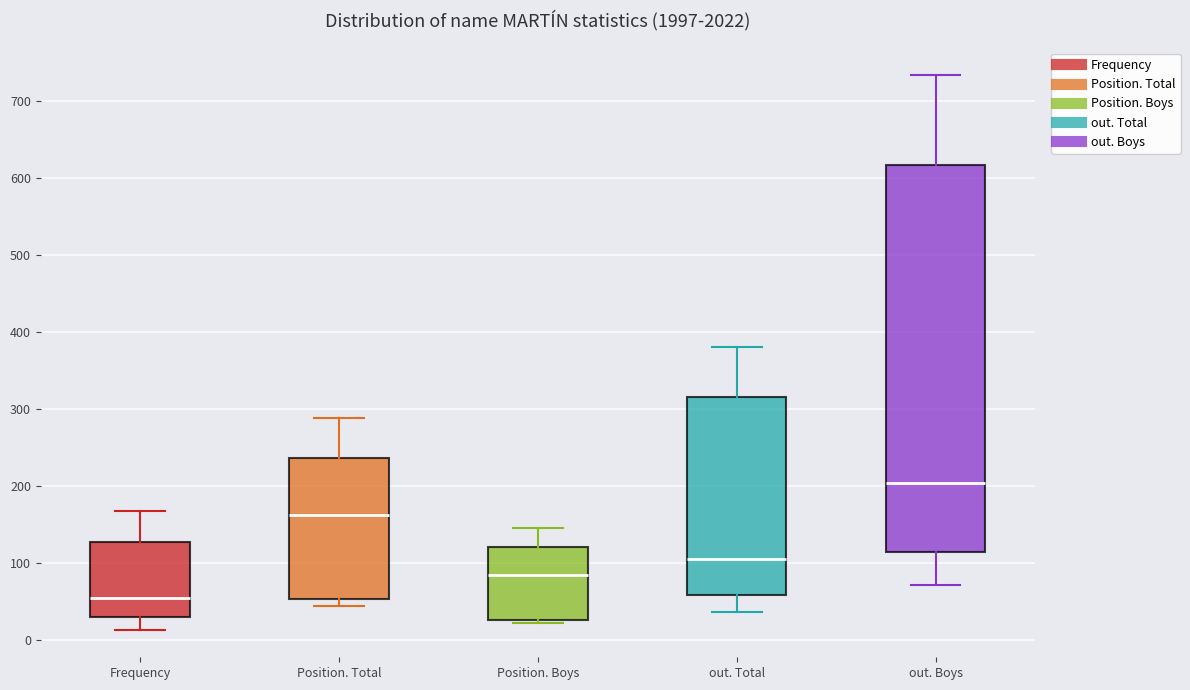

Reading left to right, transcribe this box plot: for each box, give where its median line is, the range the box spans, and where its two whiskers end, as read against the y-axis. The values are not printed on the chart, so give them approximately, as read against the axis.

Frequency: median 60, box 30 to 130, whiskers 10 to 170
Position. Total: median 160, box 50 to 240, whiskers 40 to 290
Position. Boys: median 90, box 30 to 120, whiskers 20 to 150
out. Total: median 110, box 60 to 320, whiskers 40 to 380
out. Boys: median 200, box 110 to 620, whiskers 70 to 730